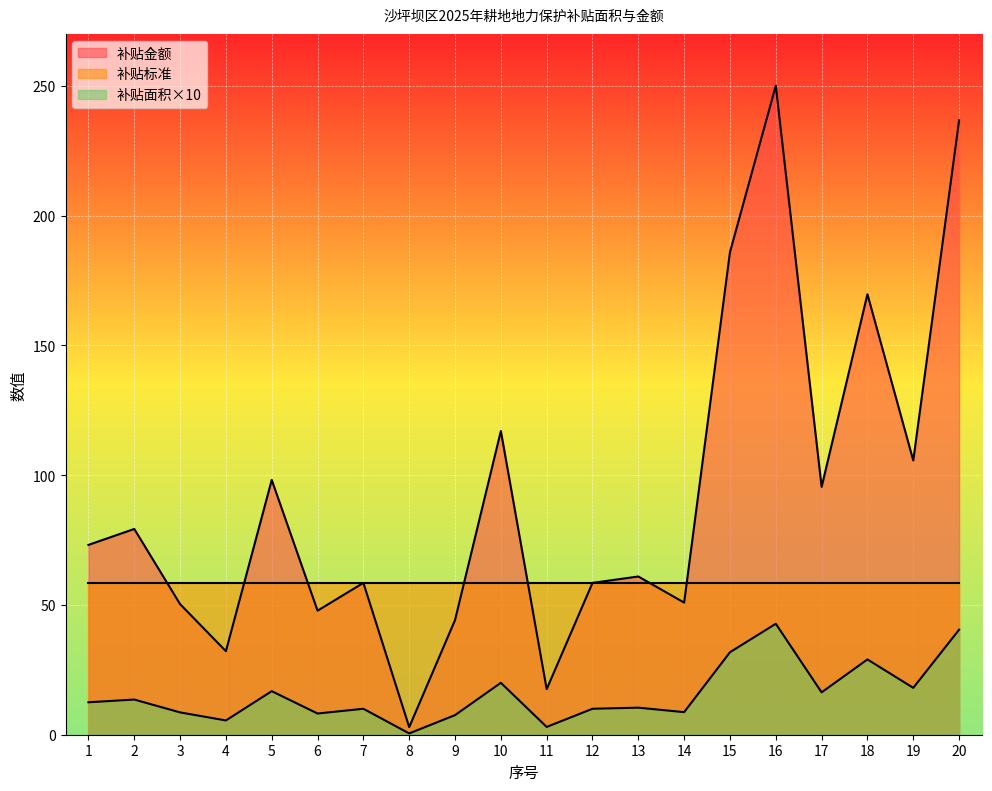

Read the 补贴金额 value at 20.

236.7